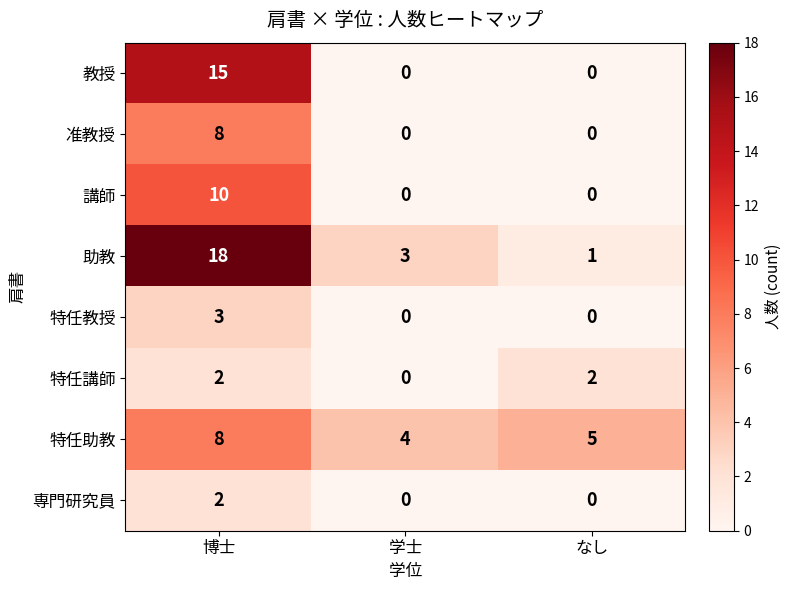

Count the number of data series in this chart.

8